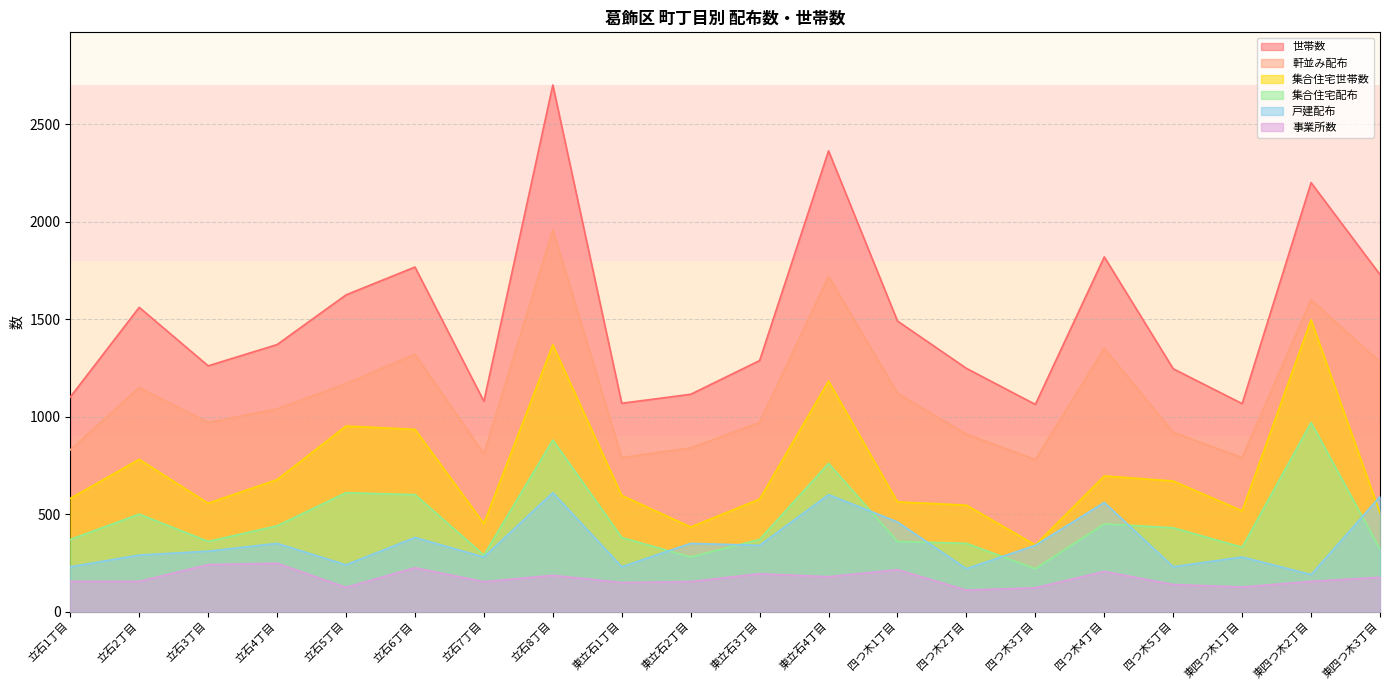

Reading left to right, what are all the values shown in this chart?

軒並み配布: 立石1丁目=830	立石2丁目=1150	立石3丁目=970	立石4丁目=1040	立石5丁目=1170	立石6丁目=1320	立石7丁目=810	立石8丁目=1960	東立石1丁目=790	東立石2丁目=840	東立石3丁目=970	東立石4丁目=1720	四つ木1丁目=1120	四つ木2丁目=910	四つ木3丁目=780	四つ木4丁目=1350	四つ木5丁目=920	東四つ木1丁目=790	東四つ木2丁目=1600	東四つ木3丁目=1280
集合住宅世帯数: 立石1丁目=581	立石2丁目=781	立石3丁目=556	立石4丁目=677	立石5丁目=952	立石6丁目=935	立石7丁目=452	立石8丁目=1369	東立石1丁目=596	東立石2丁目=434	東立石3丁目=577	東立石4丁目=1183	四つ木1丁目=563	四つ木2丁目=546	四つ木3丁目=342	四つ木4丁目=696	四つ木5丁目=670	東四つ木1丁目=517	東四つ木2丁目=1497	東四つ木3丁目=506
世帯数: 立石1丁目=1101	立石2丁目=1561	立石3丁目=1261	立石4丁目=1370	立石5丁目=1625	立石6丁目=1768	立石7丁目=1079	立石8丁目=2702	東立石1丁目=1069	東立石2丁目=1115	東立石3丁目=1288	東立石4丁目=2364	四つ木1丁目=1491	四つ木2丁目=1248	四つ木3丁目=1063	四つ木4丁目=1820	四つ木5丁目=1246	東四つ木1丁目=1067	東四つ木2丁目=2201	東四つ木3丁目=1729
事業所数: 立石1丁目=155	立石2丁目=155	立石3丁目=241	立石4丁目=248	立石5丁目=124	立石6丁目=225	立石7丁目=153	立石8丁目=186	東立石1丁目=149	東立石2丁目=154	東立石3丁目=194	東立石4丁目=179	四つ木1丁目=215	四つ木2丁目=110	四つ木3丁目=122	四つ木4丁目=206	四つ木5丁目=139	東四つ木1丁目=126	東四つ木2丁目=155	東四つ木3丁目=176
戸建配布: 立石1丁目=230	立石2丁目=290	立石3丁目=310	立石4丁目=350	立石5丁目=240	立石6丁目=380	立石7丁目=280	立石8丁目=610	東立石1丁目=230	東立石2丁目=350	東立石3丁目=340	東立石4丁目=600	四つ木1丁目=460	四つ木2丁目=220	四つ木3丁目=340	四つ木4丁目=560	四つ木5丁目=230	東四つ木1丁目=280	東四つ木2丁目=190	東四つ木3丁目=590
集合住宅配布: 立石1丁目=370	立石2丁目=500	立石3丁目=360	立石4丁目=440	立石5丁目=610	立石6丁目=600	立石7丁目=290	立石8丁目=880	東立石1丁目=380	東立石2丁目=280	東立石3丁目=370	東立石4丁目=760	四つ木1丁目=360	四つ木2丁目=350	四つ木3丁目=220	四つ木4丁目=450	四つ木5丁目=430	東四つ木1丁目=330	東四つ木2丁目=970	東四つ木3丁目=320